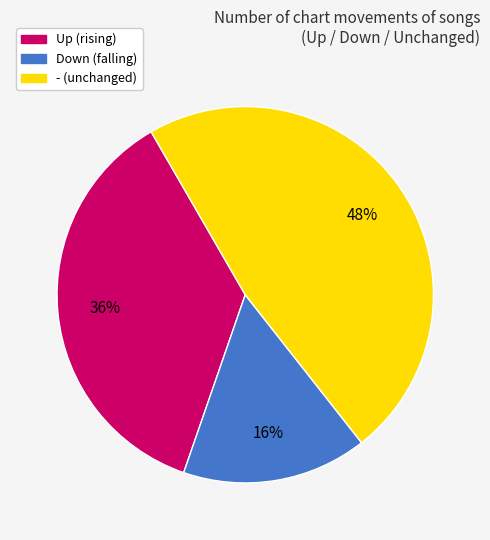

To the nearest percent, what is the average slice percentage?

33%